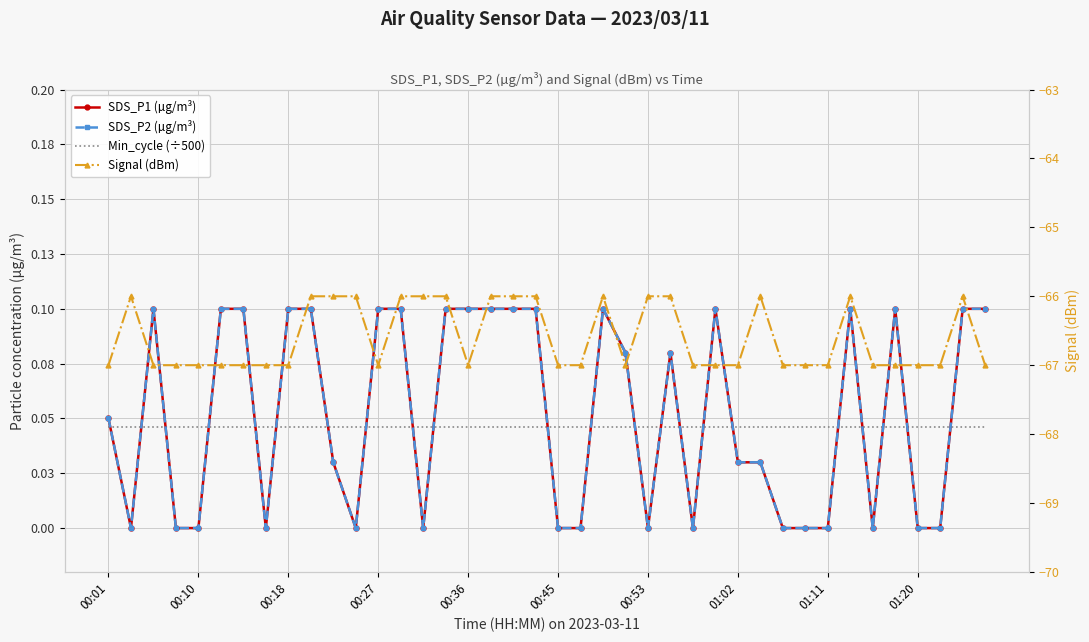

Reading right to left, what are all the values shown in this chart?

SDS_P1 (µg/m³): 0.1	0.1	0.0	0.0	0.1	0.0	0.1	0.0	0.0	0.0	0.0	0.0	0.1	0.0	0.1	0.0	0.1	0.1	0.0	0.0	0.1	0.1	0.1	0.1	0.1	0.0	0.1	0.1	0.0	0.0	0.1	0.1	0.0	0.1	0.1	0.0	0.0	0.1	0.0	0.1
SDS_P2 (µg/m³): 0.1	0.1	0.0	0.0	0.1	0.0	0.1	0.0	0.0	0.0	0.0	0.0	0.1	0.0	0.1	0.0	0.1	0.1	0.0	0.0	0.1	0.1	0.1	0.1	0.1	0.0	0.1	0.1	0.0	0.0	0.1	0.1	0.0	0.1	0.1	0.0	0.0	0.1	0.0	0.1
Min_cycle (÷500): 0.0	0.0	0.0	0.0	0.0	0.0	0.0	0.0	0.0	0.0	0.0	0.0	0.0	0.0	0.0	0.0	0.0	0.0	0.0	0.0	0.0	0.0	0.0	0.0	0.0	0.0	0.0	0.0	0.0	0.0	0.0	0.0	0.0	0.0	0.0	0.0	0.0	0.0	0.0	0.0
Signal (dBm): -67.0	-66.0	-67.0	-67.0	-67.0	-67.0	-66.0	-67.0	-67.0	-67.0	-66.0	-67.0	-67.0	-67.0	-66.0	-66.0	-67.0	-66.0	-67.0	-67.0	-66.0	-66.0	-66.0	-67.0	-66.0	-66.0	-66.0	-67.0	-66.0	-66.0	-66.0	-67.0	-67.0	-67.0	-67.0	-67.0	-67.0	-67.0	-66.0	-67.0